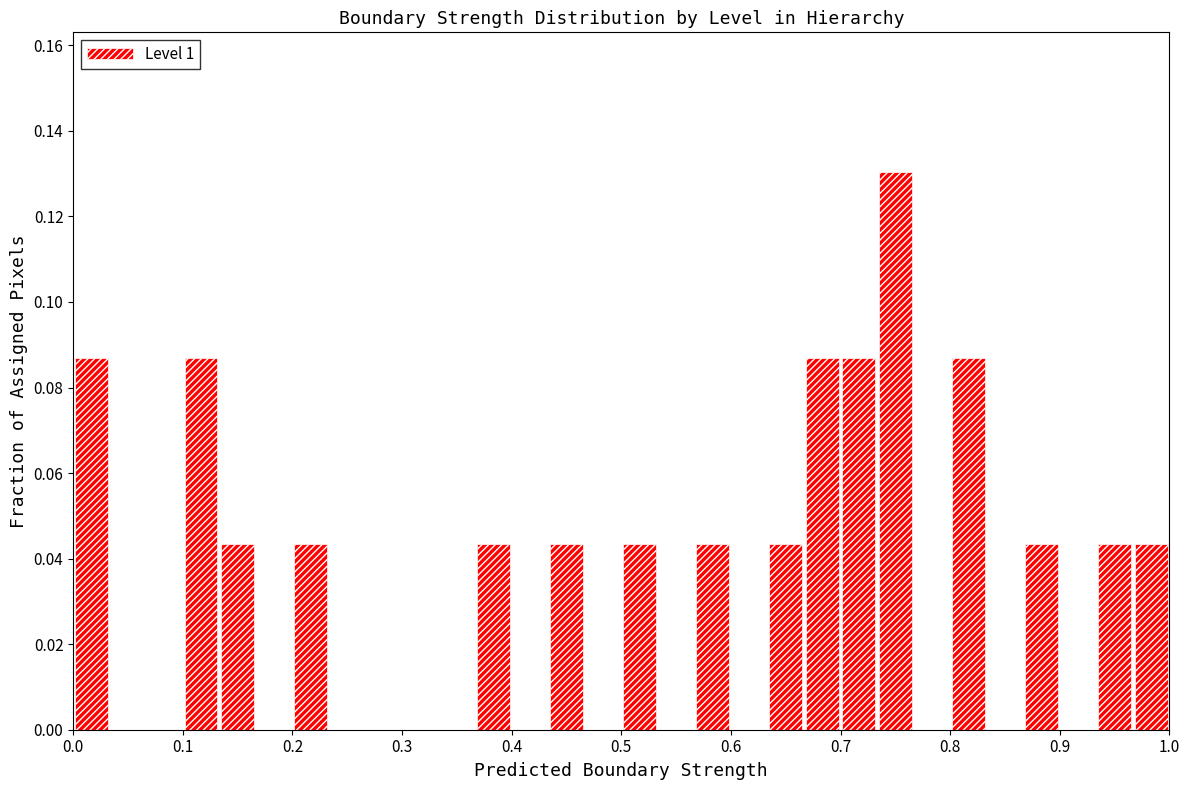

Read against the x-axis, roughly where is the centre of the tallest bar?

0.75